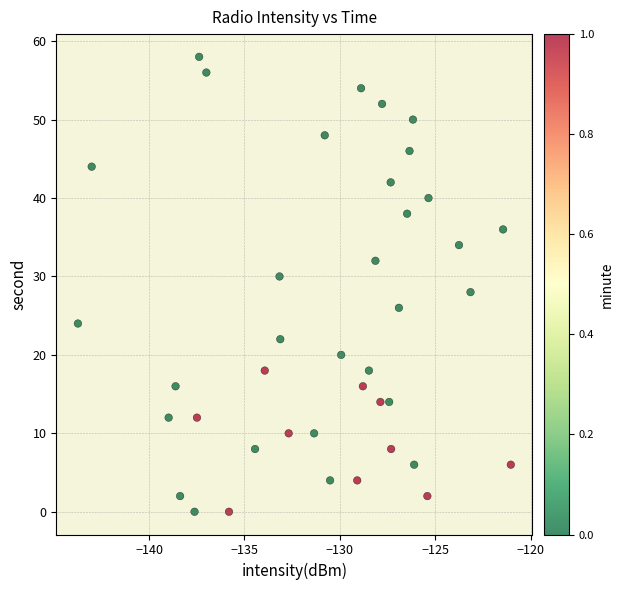

What is the range of Y values (max minus min)?

58